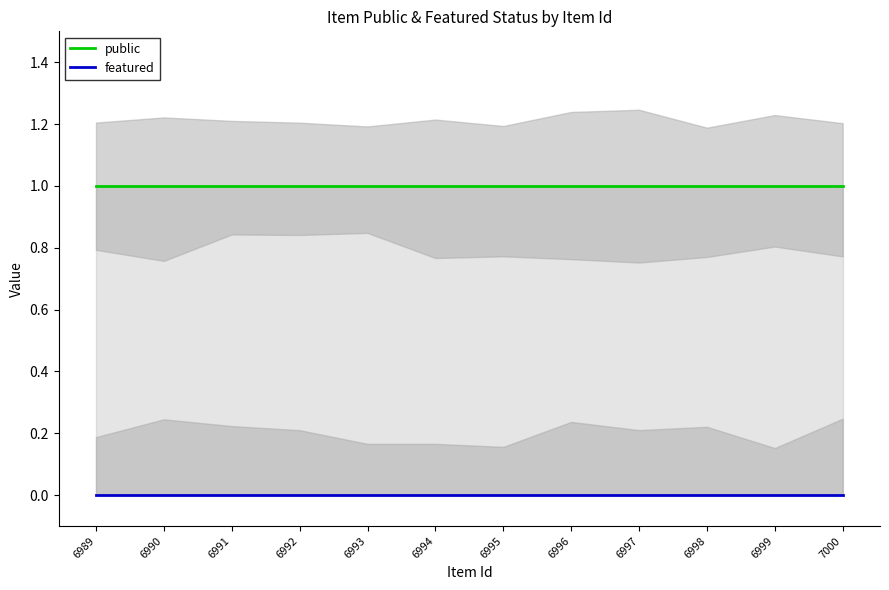

The value of featured at 6999 is 0. True or false?

True